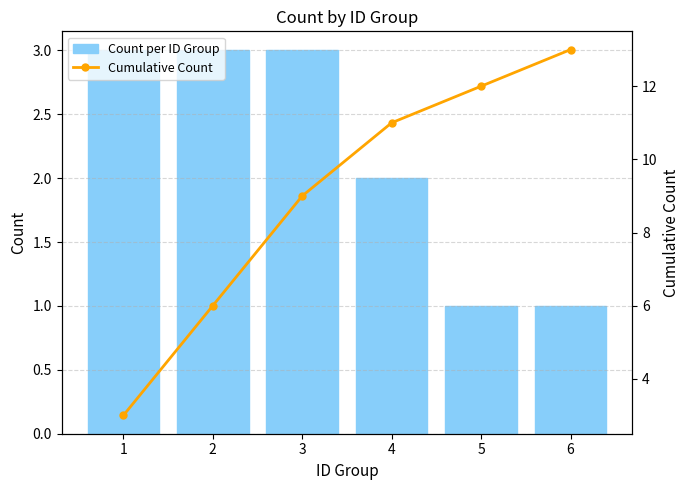

What is the difference between the maximum and second lowest values in the Count per ID Group series?

2